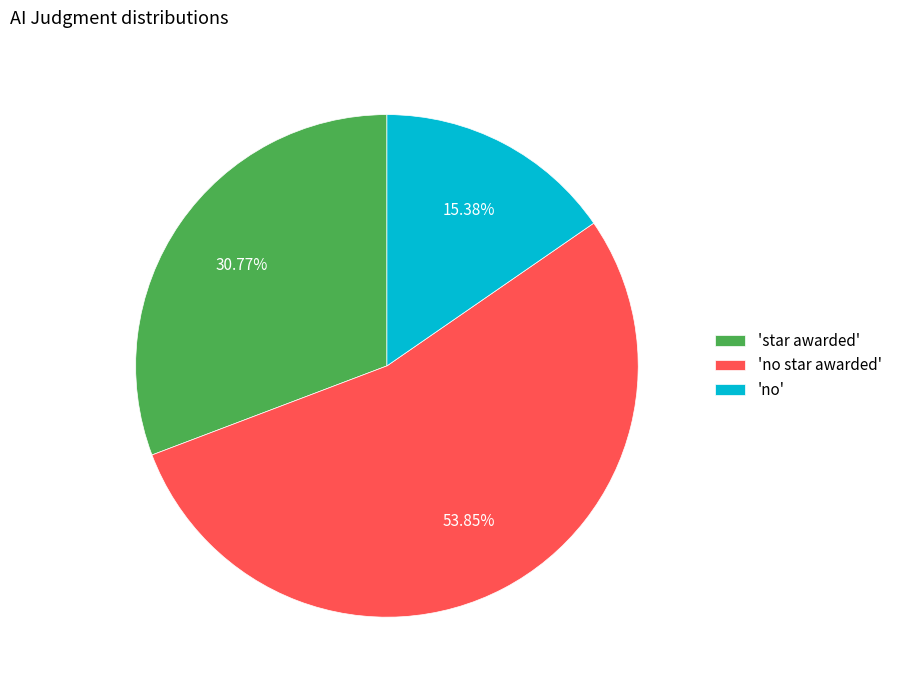

Is the sum of 'star awarded' and 'no star awarded' greater than half?

Yes